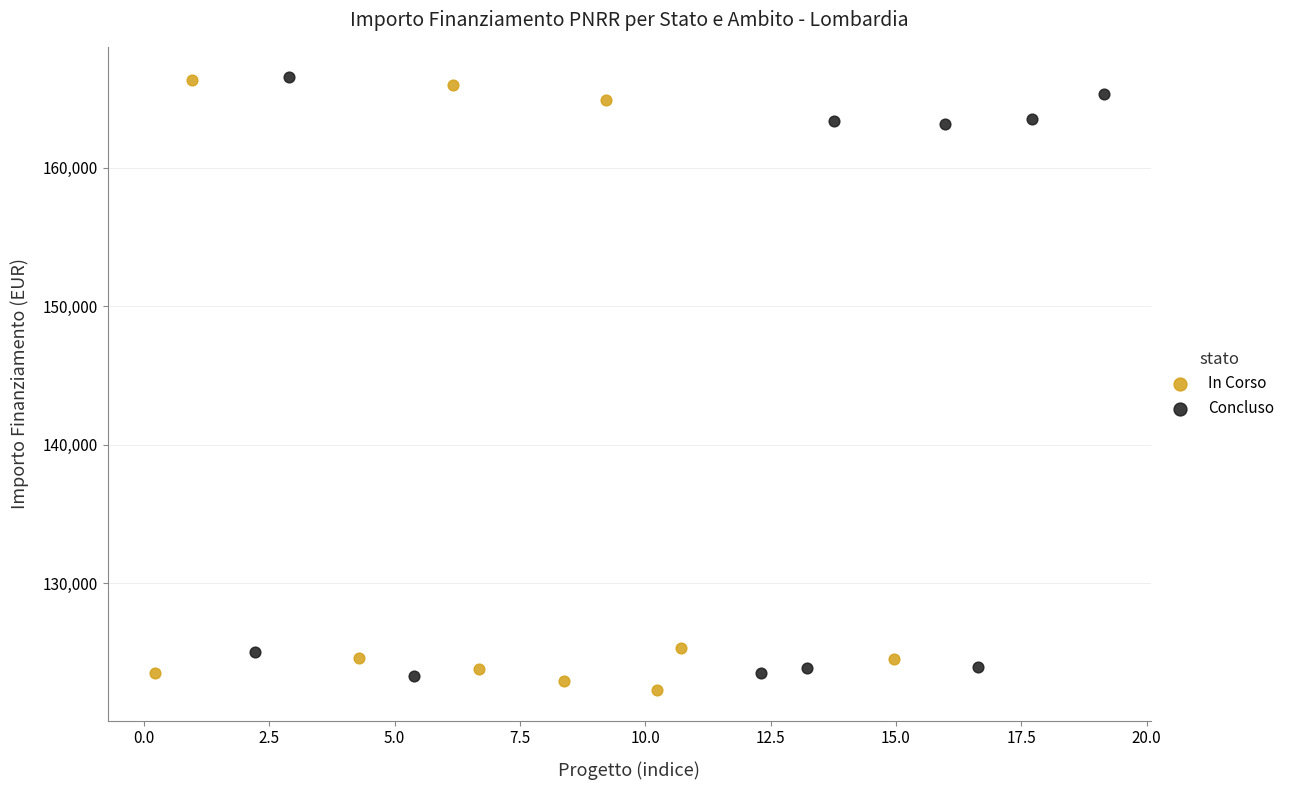

What are all the series names shown in the legend?

In Corso, Concluso